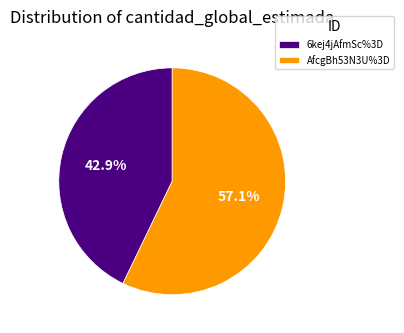

How many slices are in this pie chart?

2